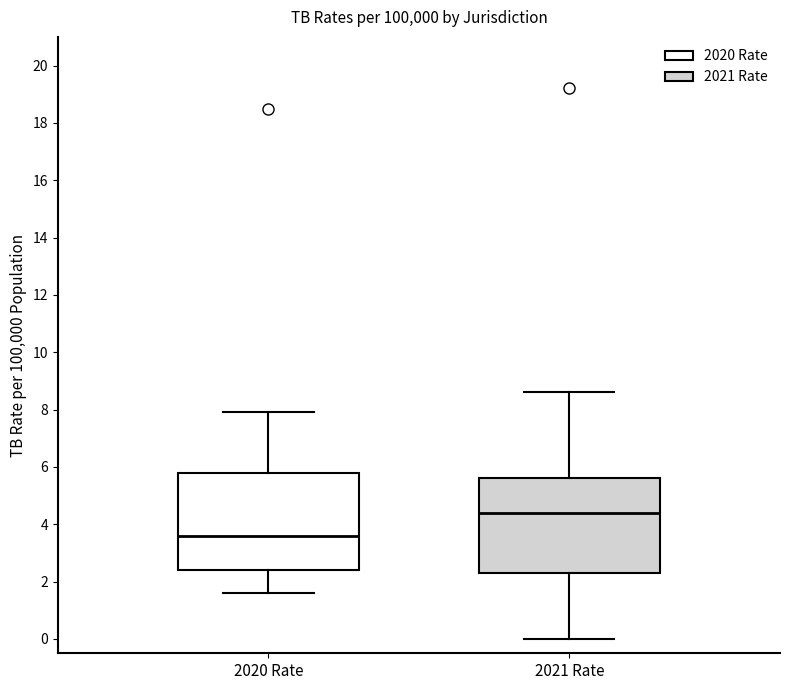

Reading left to right, read every box against the y-axis: the position of its median line, the range the box covers, and the ends of its whiskers. The values are not printed on the chart, so give them approximately, as read against the axis.

2020 Rate: median 3.6, box 2.4 to 5.8, whiskers 1.6 to 8.0
2021 Rate: median 4.4, box 2.4 to 5.6, whiskers 0.0 to 8.6